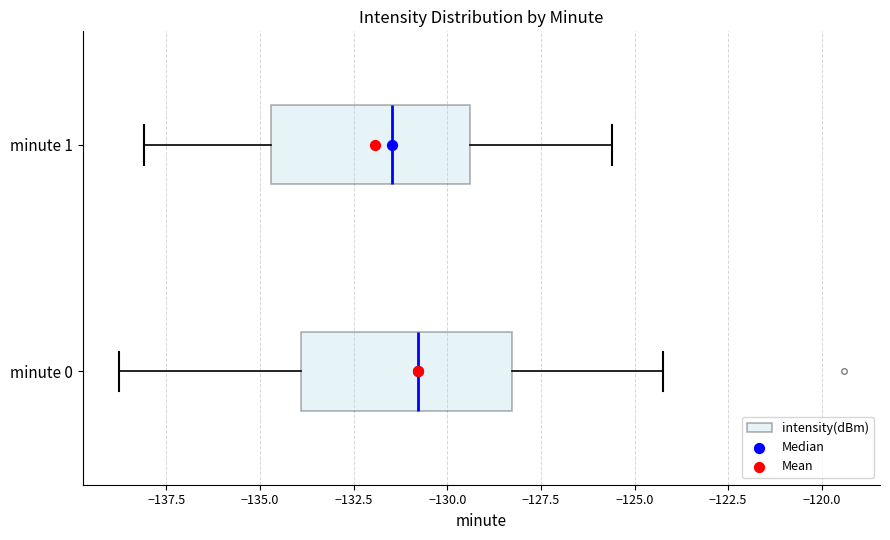

Reading bottom to top, transcribe this box plot: for each box, give where its median line is, the range the box spans, and where its two whiskers end, as read against the x-axis. The values are not printed on the chart, so give them approximately, as read against the axis.

minute 0: median -131.0, box -134.0 to -128.5, whiskers -139.0 to -124.0
minute 1: median -131.5, box -134.5 to -129.5, whiskers -138.0 to -125.5